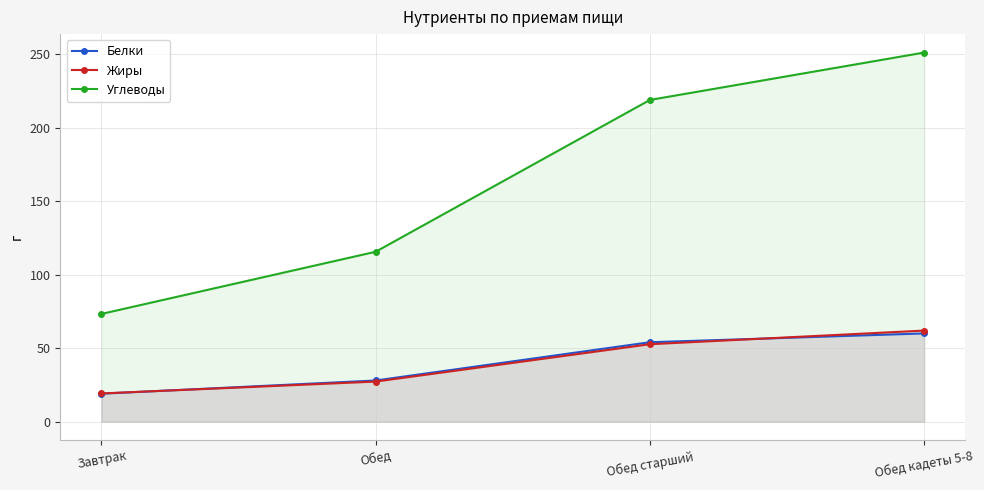

What is the label of the 3rd point from the left?

Обед старший